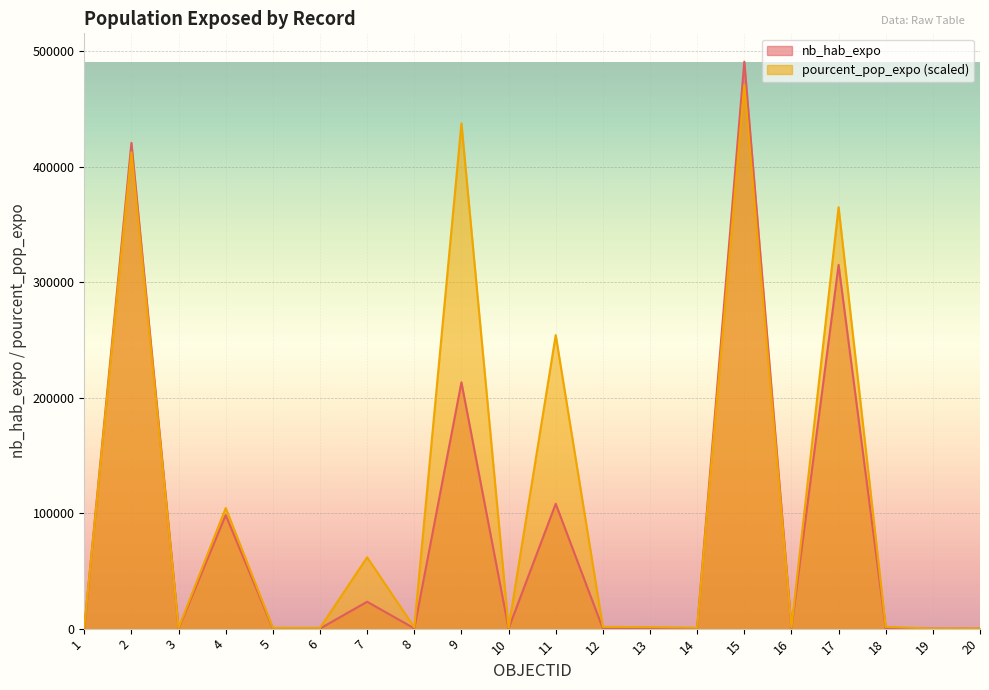

True or false: nb_hab_expo has more than 0 points higher than both neighbors.

True